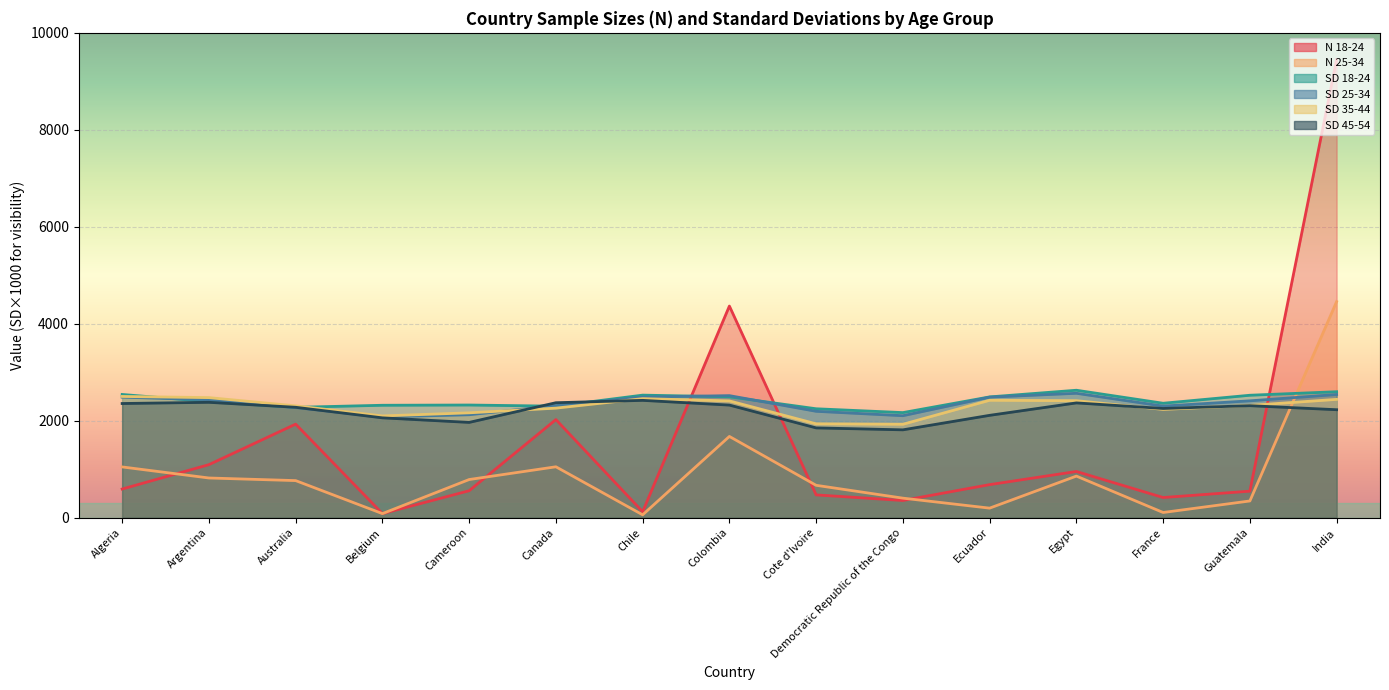

What value does the sd_35-44 series have at Australia?

2304.7